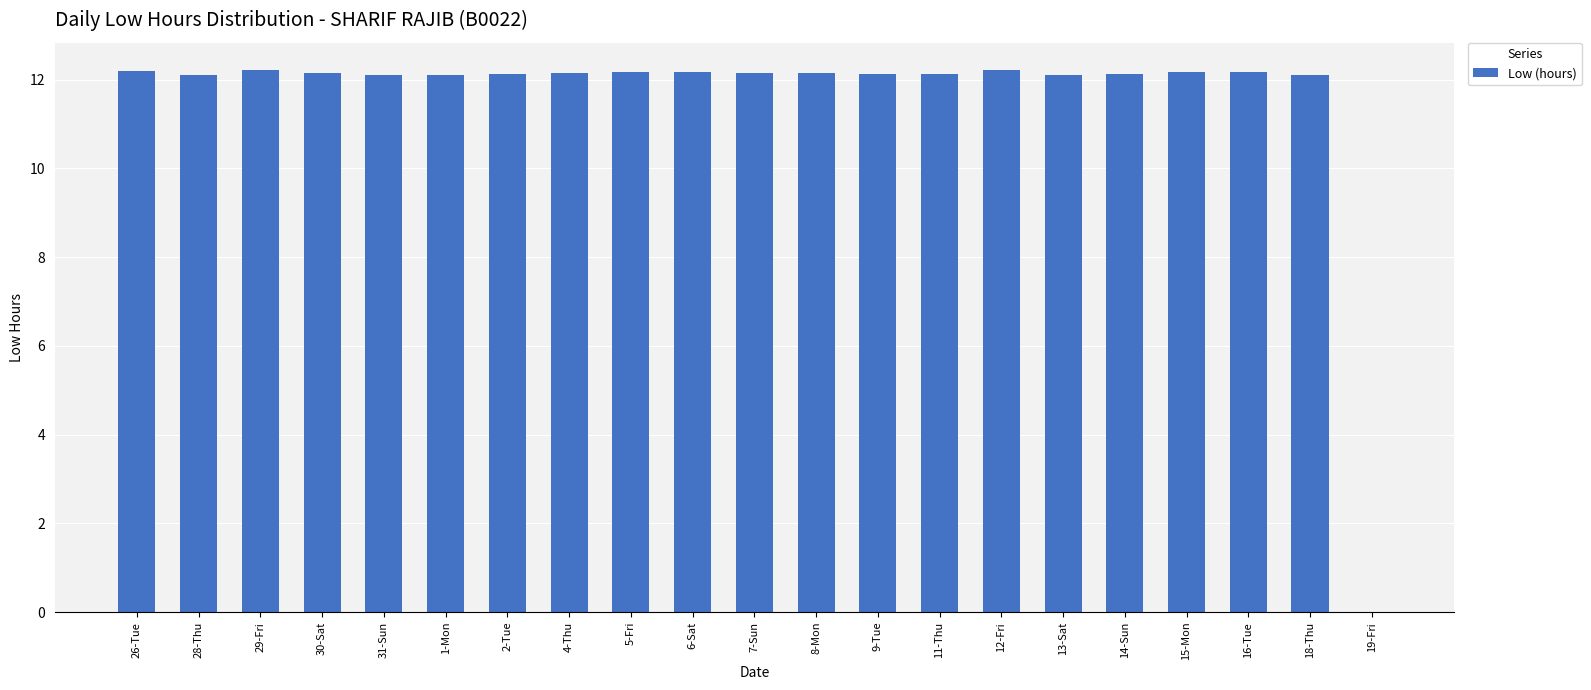

Read the value at 29-Fri.

12.2